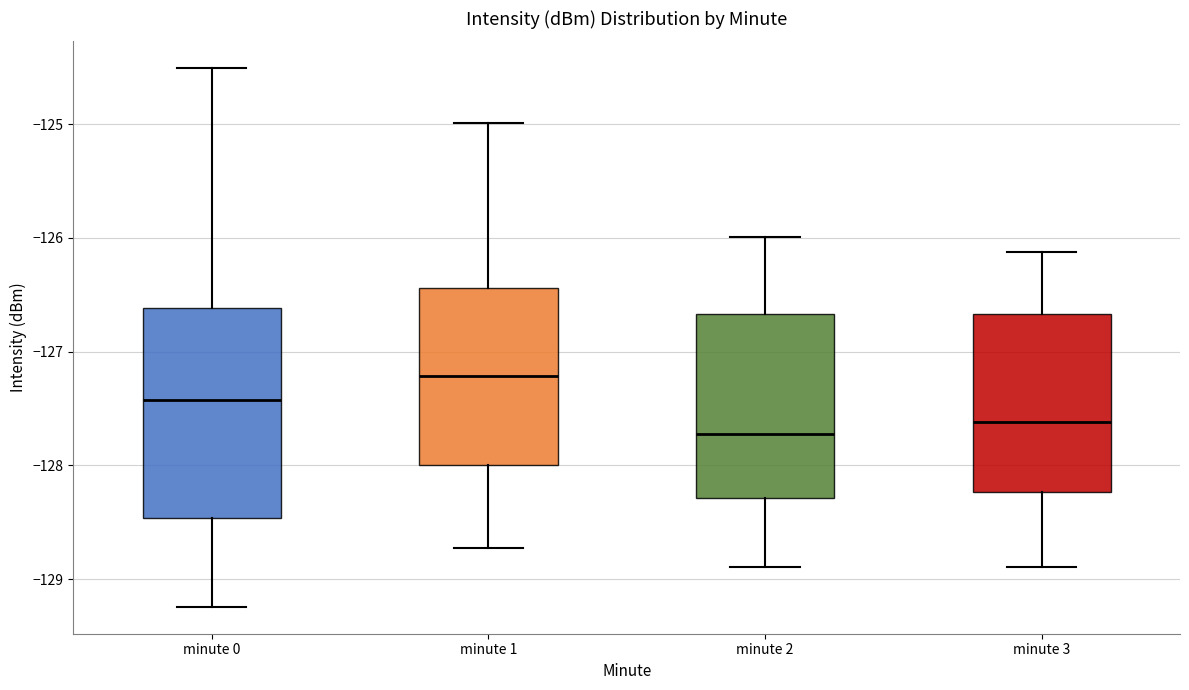

Reading left to right, transcribe this box plot: for each box, give where its median line is, the range the box spans, and where its two whiskers end, as read against the y-axis. The values are not printed on the chart, so give them approximately, as read against the axis.

minute 0: median -127.4, box -128.5 to -126.6, whiskers -129.2 to -124.5
minute 1: median -127.2, box -128.0 to -126.4, whiskers -128.7 to -125.0
minute 2: median -127.7, box -128.3 to -126.7, whiskers -128.9 to -126.0
minute 3: median -127.6, box -128.2 to -126.7, whiskers -128.9 to -126.1